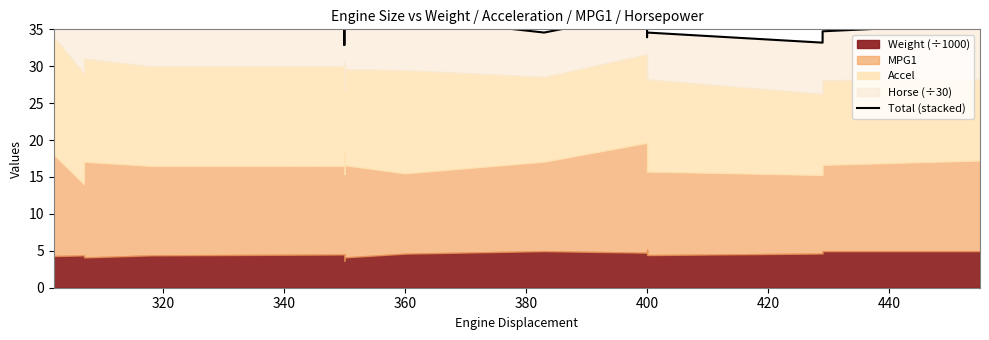

What is the value of the 7th point from the left?

35.9